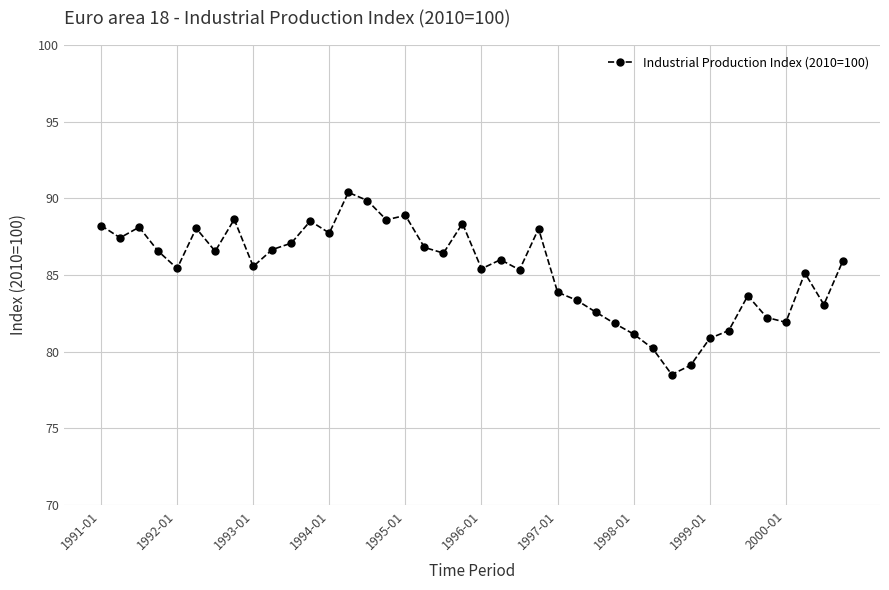

What is the maximum value shown in the chart?

90.4